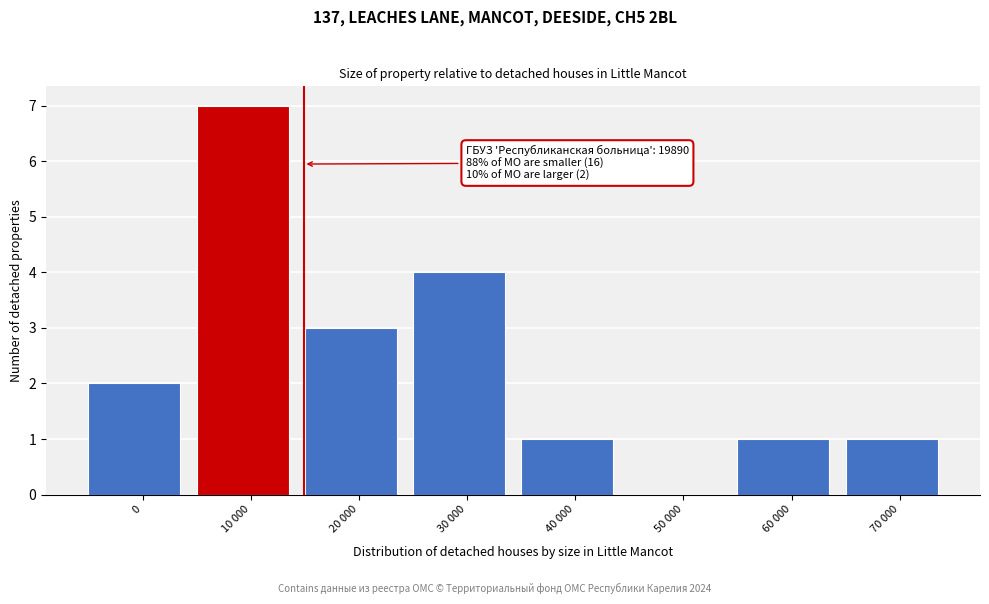

Reading left to right, list all the values displayed in this chart.

0=2	10 000=7	20 000=3	30 000=4	40 000=1	50 000=0	60 000=1	70 000=1